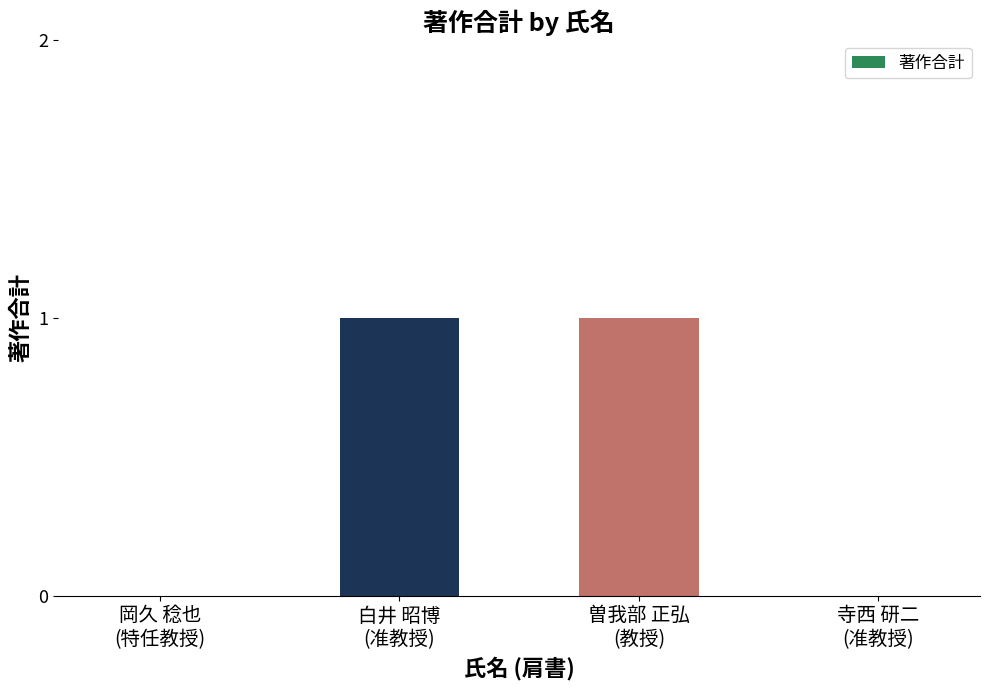

How many distinct data groups are displayed?

1